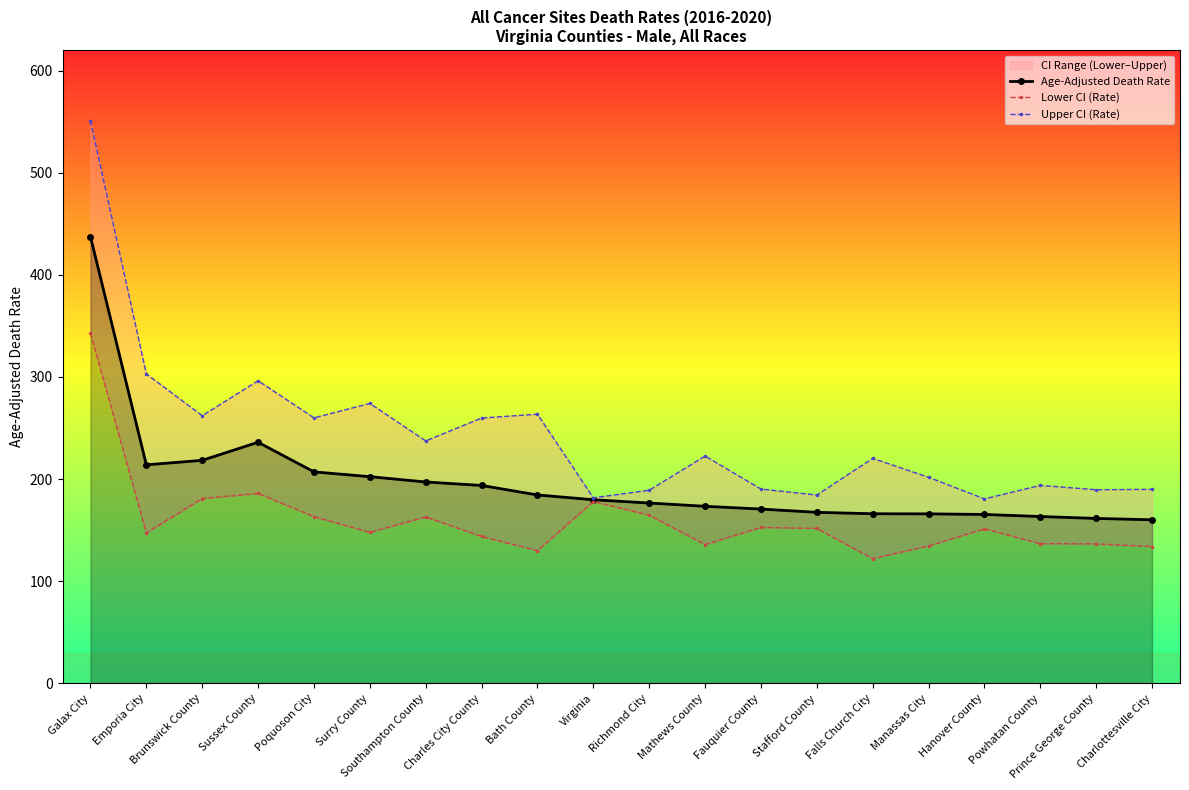

Between Sussex County and Virginia, which series saw the biggest shift?

Upper CI (Rate)